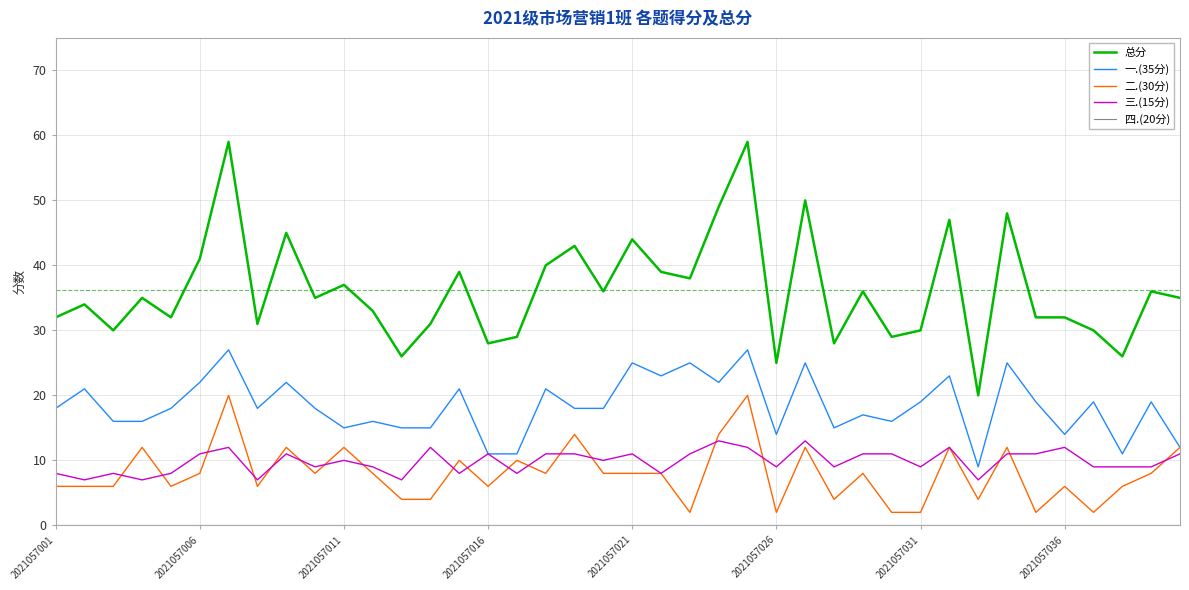

What is the greatest value displayed?

59